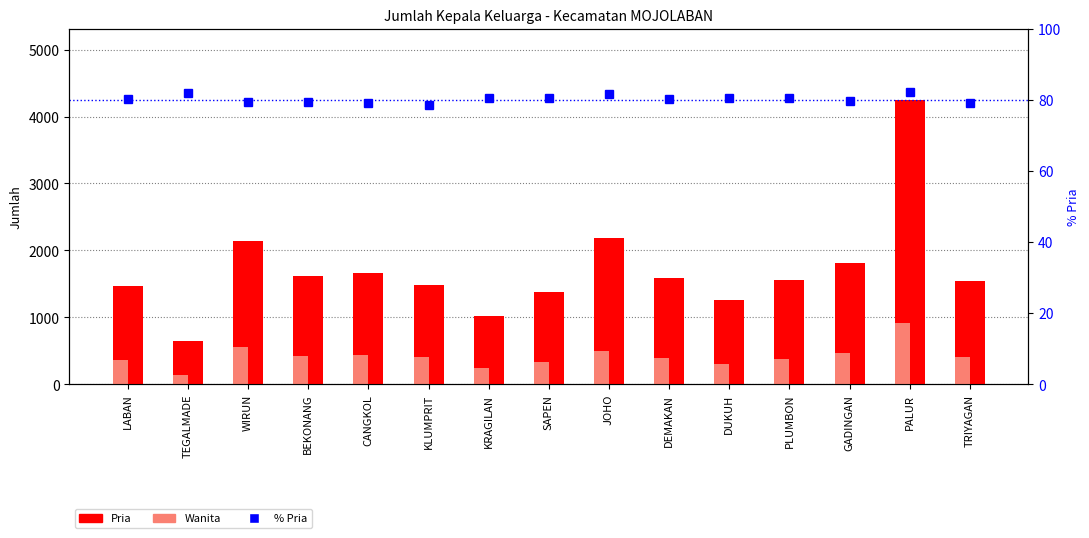

Are the bars horizontal?

No